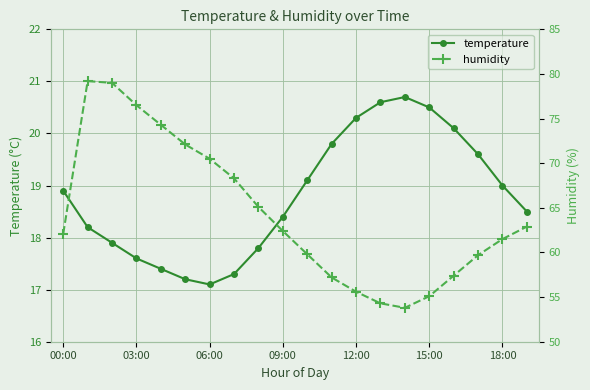

What are all the series names shown in the legend?

temperature, humidity